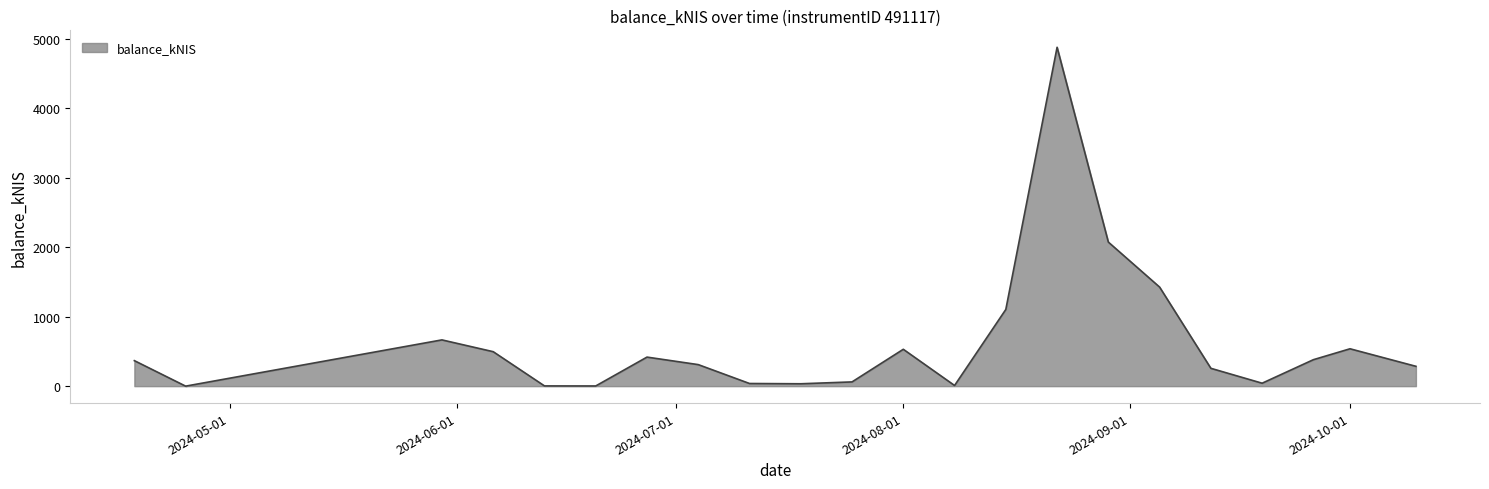

What is the greatest value displayed?

4873.9